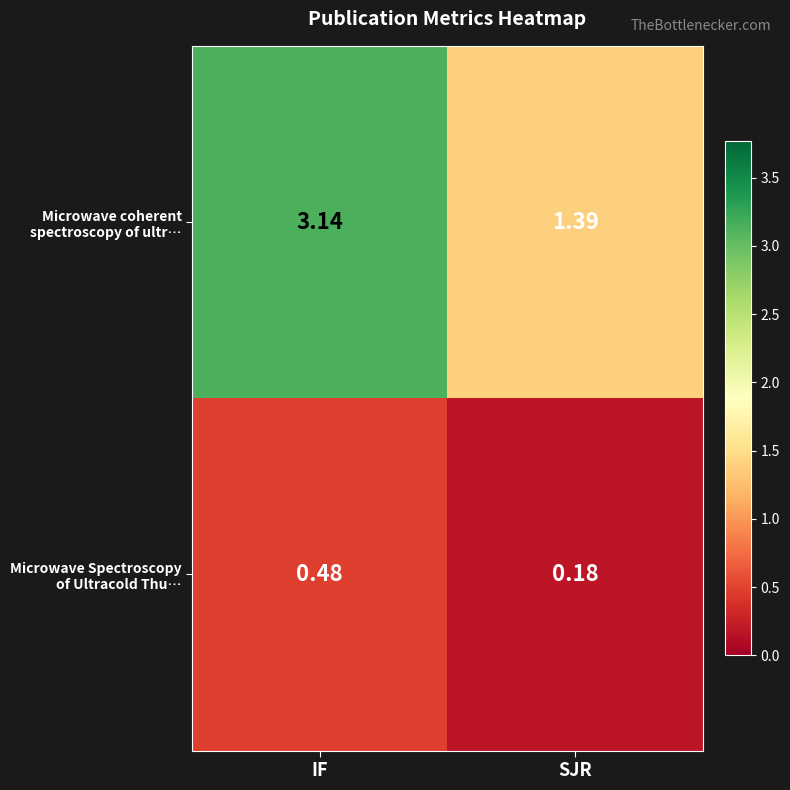

At which category is the sum across all series the highest?

IF